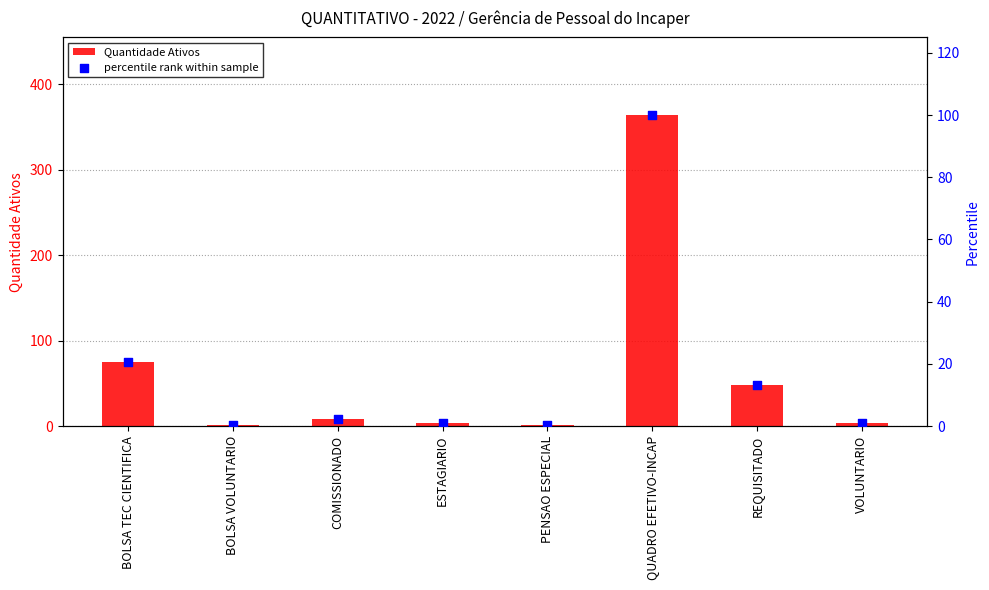

Which series contains the lowest Y value?

percentile rank within sample